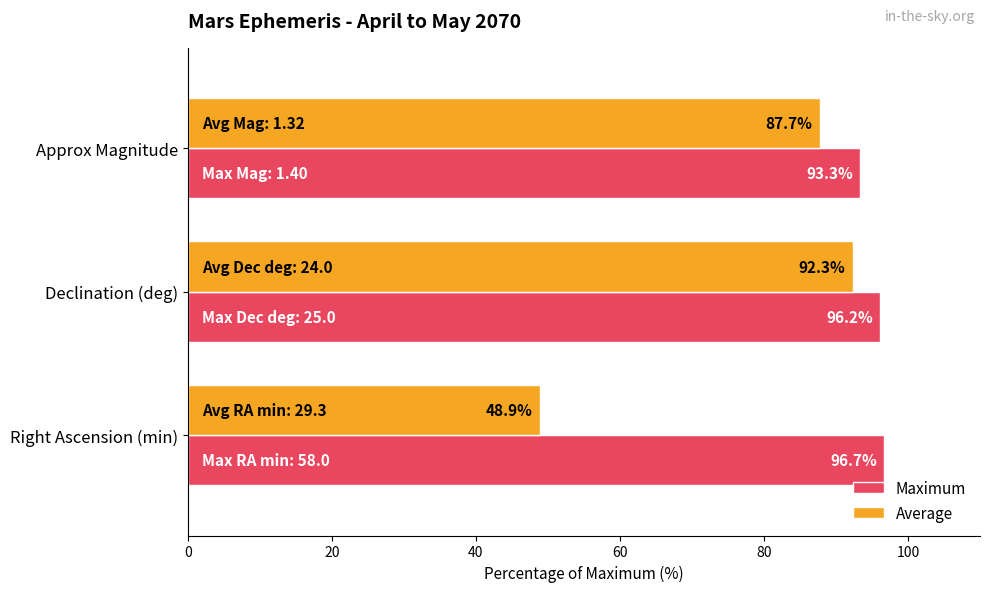

Rank the categories by Maximum value from highest to lowest.

Right Ascension (min), Declination (deg), Approx Magnitude